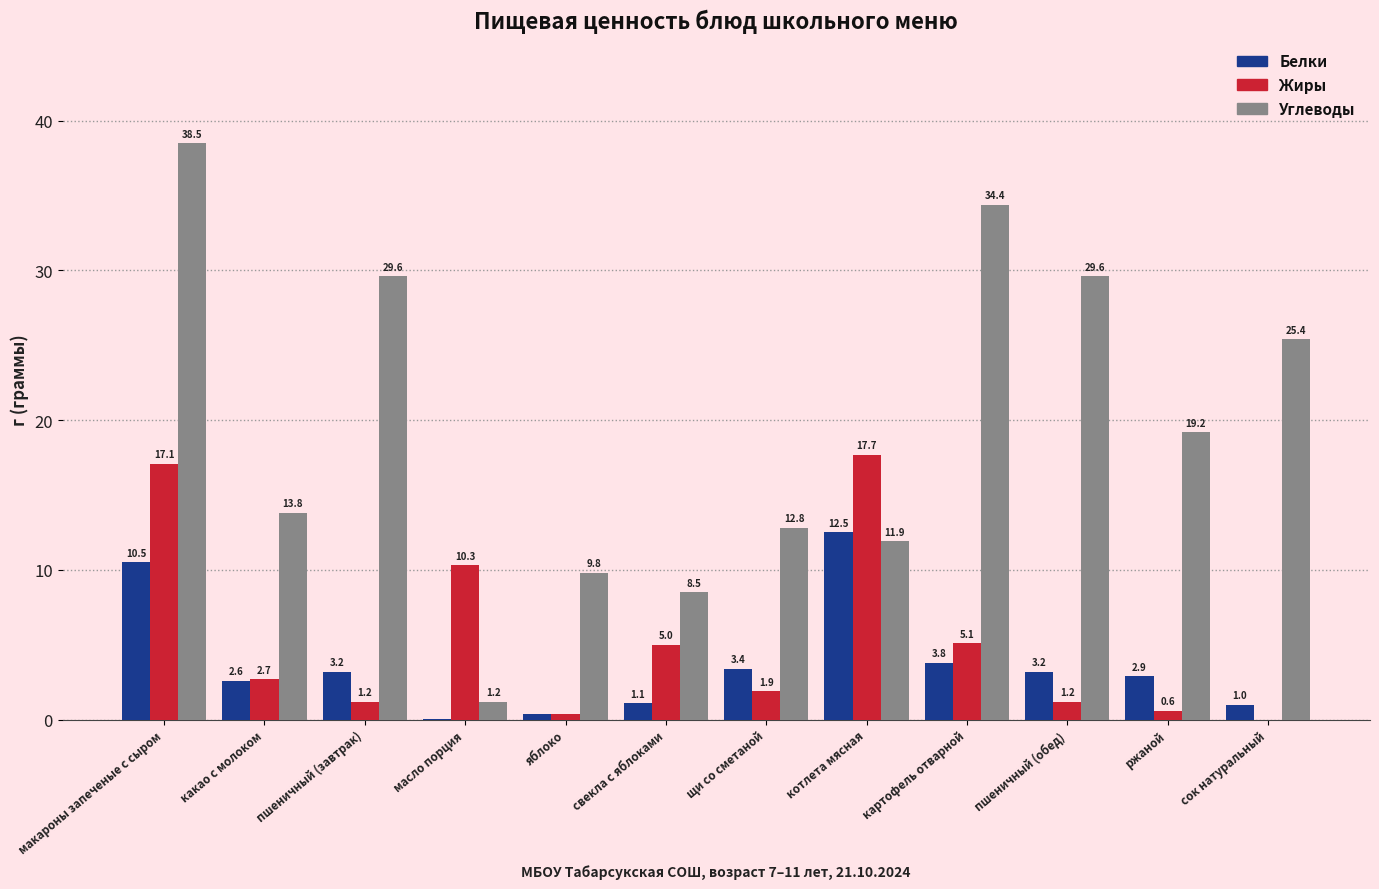

How many categories are shown in the chart?

12